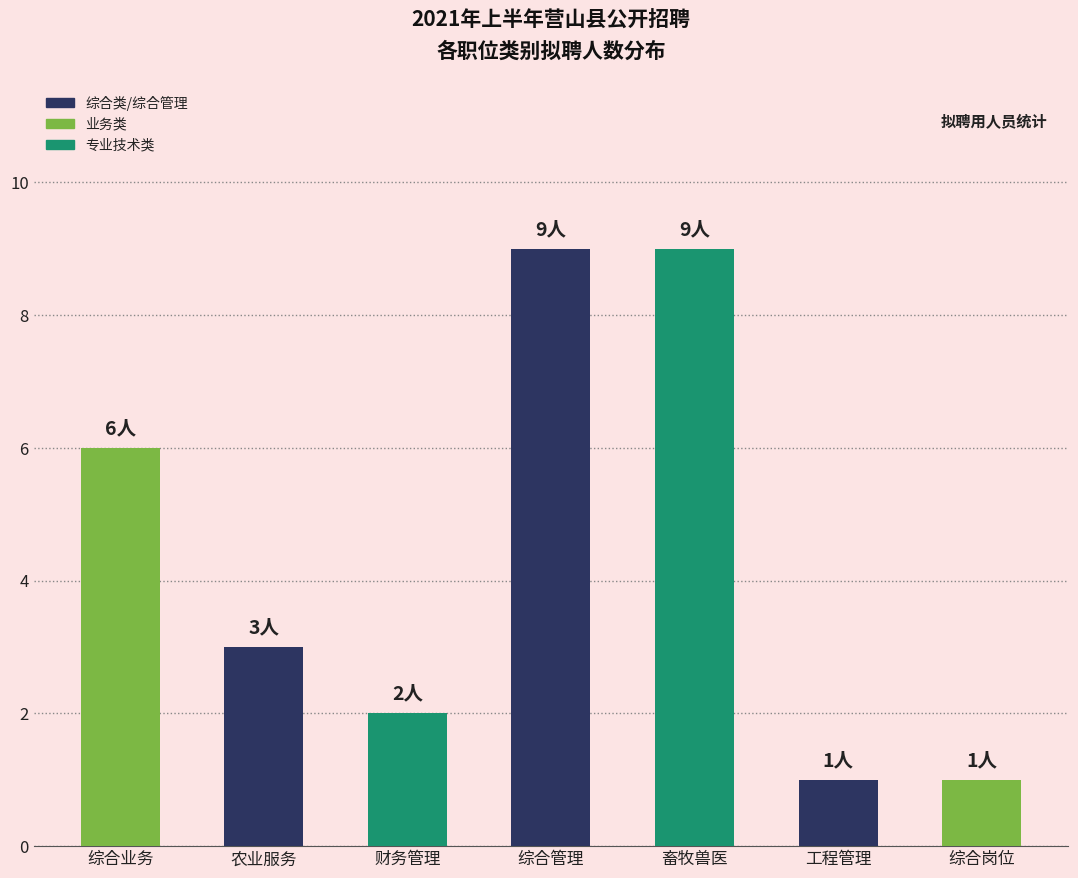

Approximately how many times larger is the value at 农业服务 compared to 工程管理?

3.0